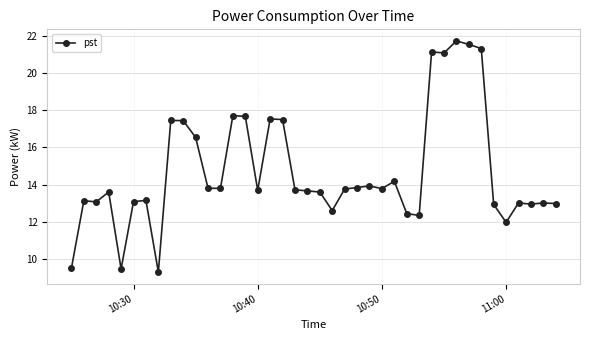

What is the maximum value shown in the chart?

21.7